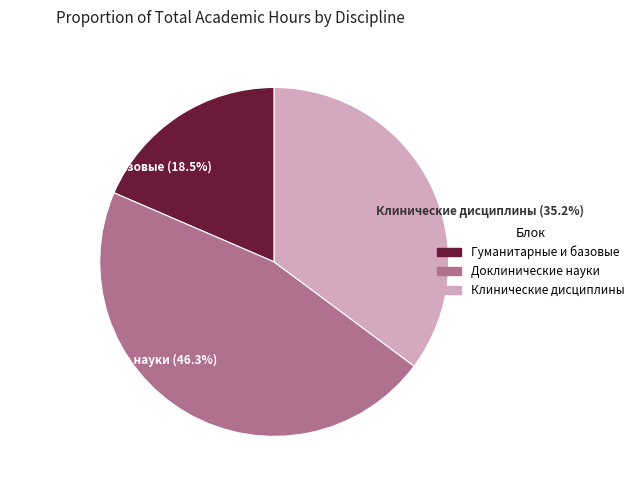

To the nearest percent, what is the average slice percentage?

33%